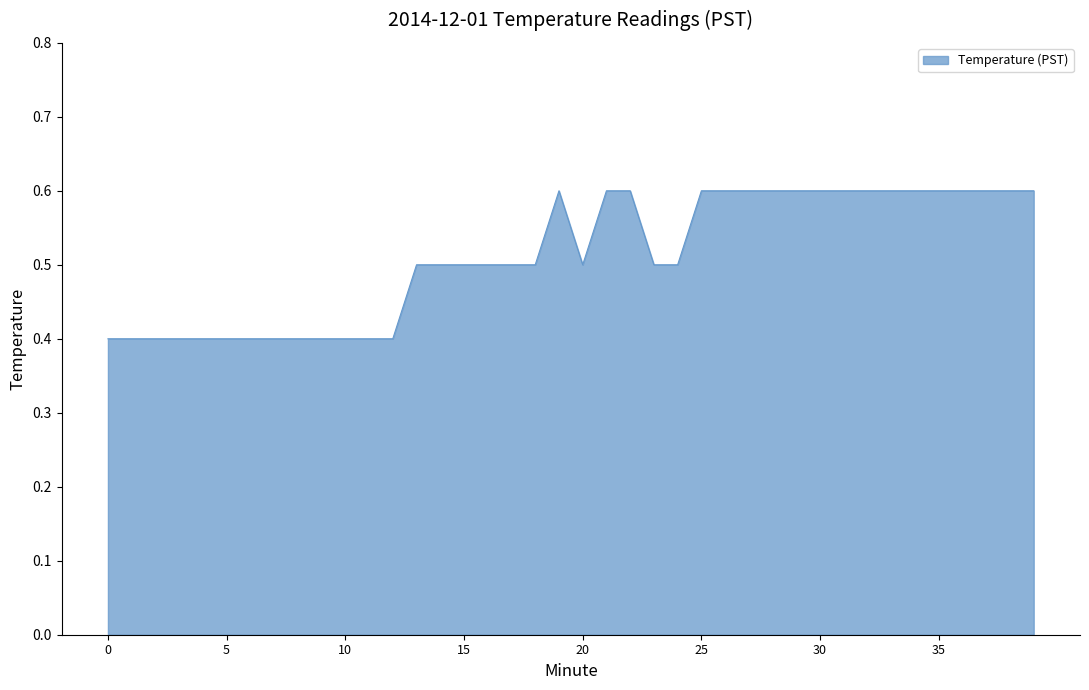

What is the minimum value shown in the chart?

0.4